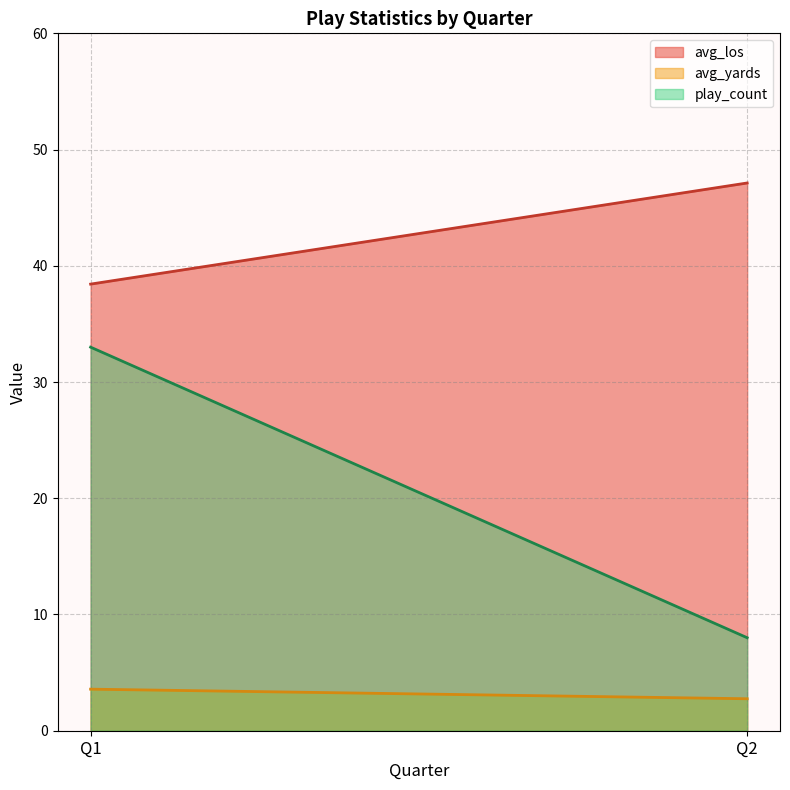

Which series has the largest total across all categories?

avg_los